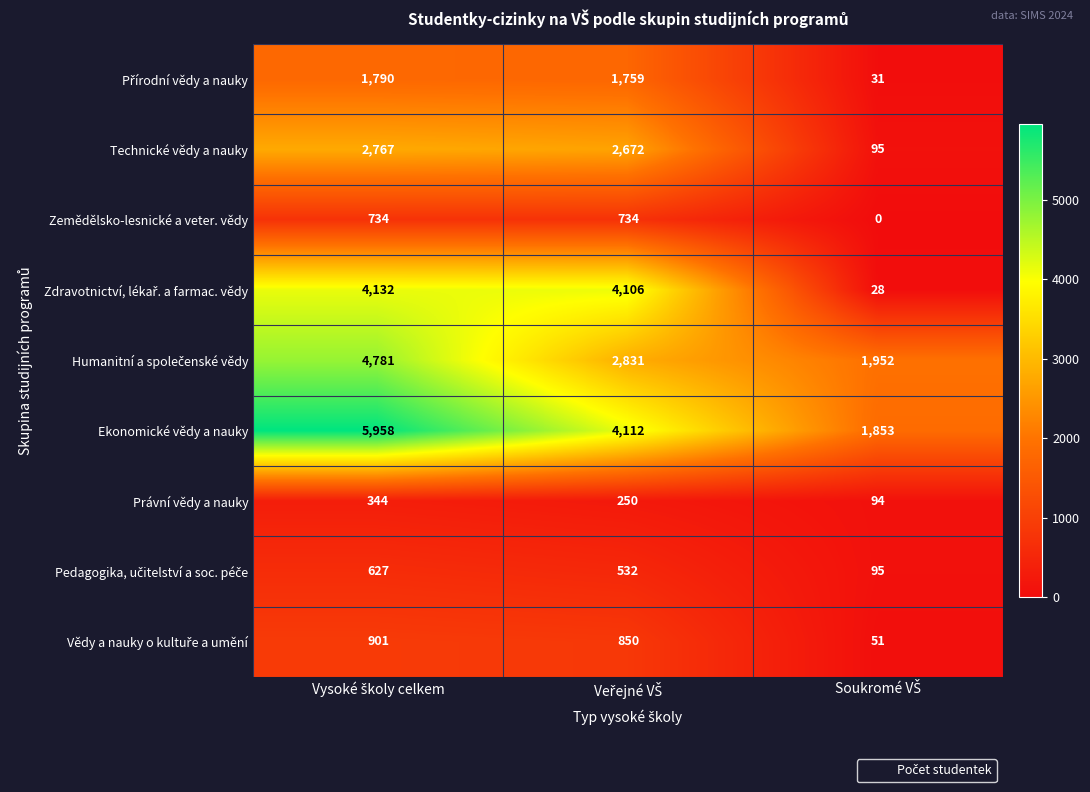

Which series has the widest spread of values?

Ekonomické vědy a nauky